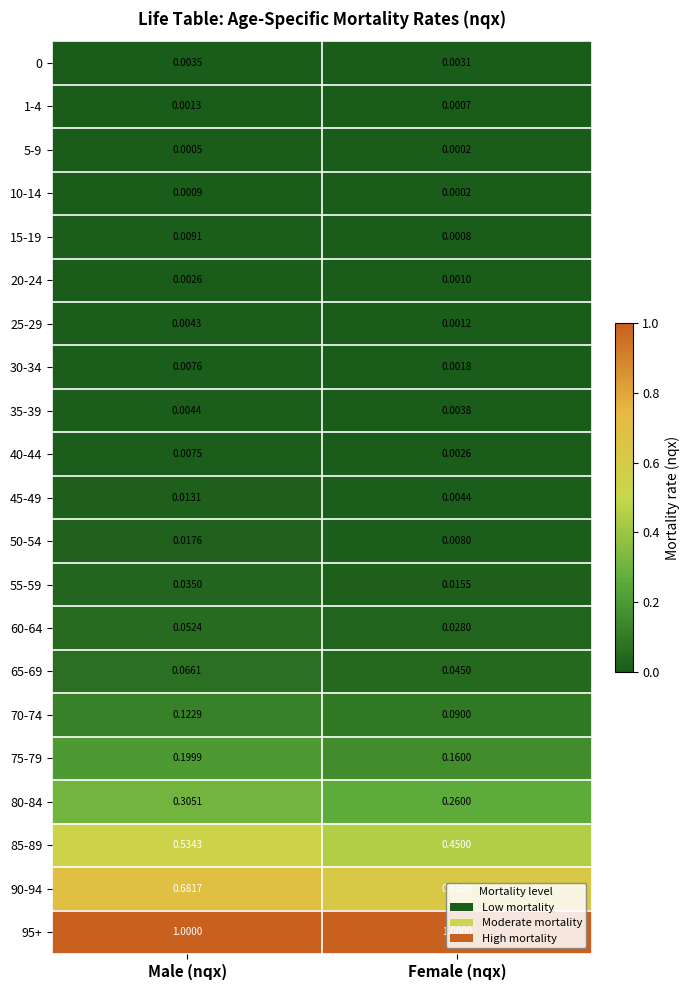

At which category is the sum across all series the highest?

Male (nqx)